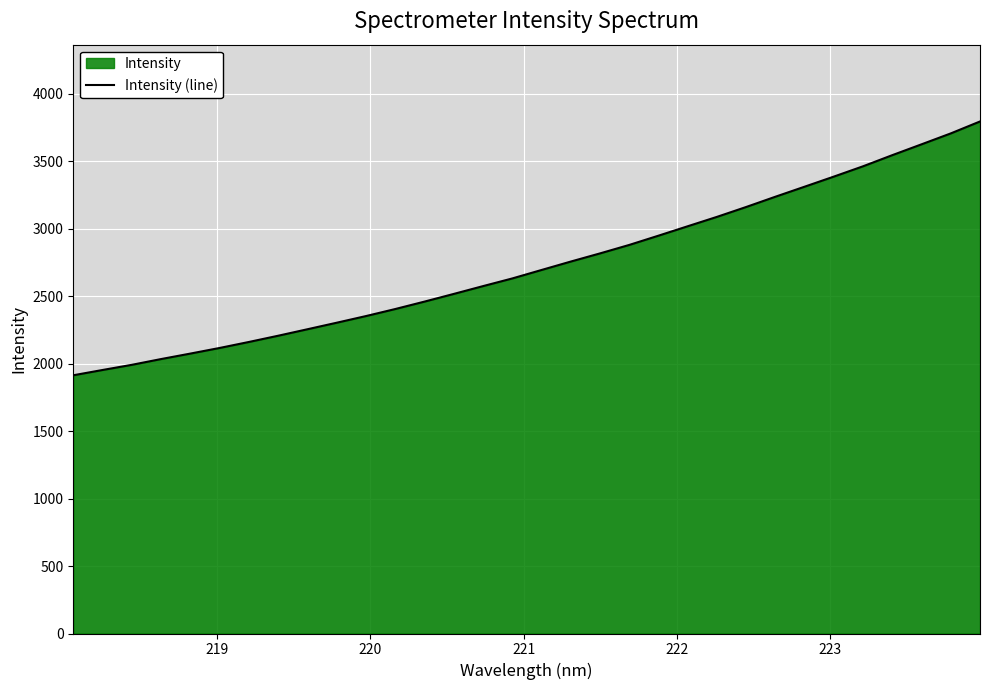

What is the average value?

2729.7